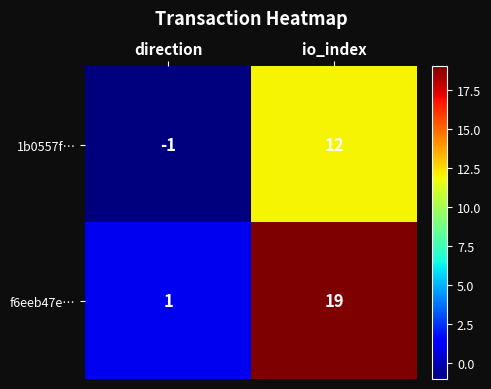

Read the 1b0557f… value at io_index, to the nearest 5.

10